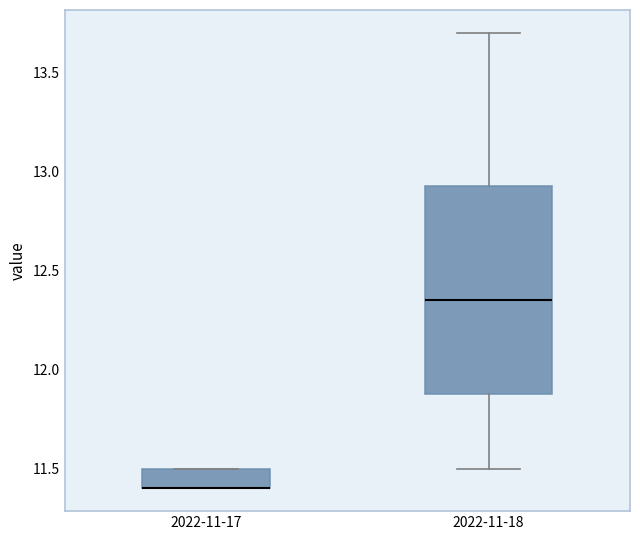

Comparing the boxes themselves (not the whiskers), which one is the tallest?

2022-11-18